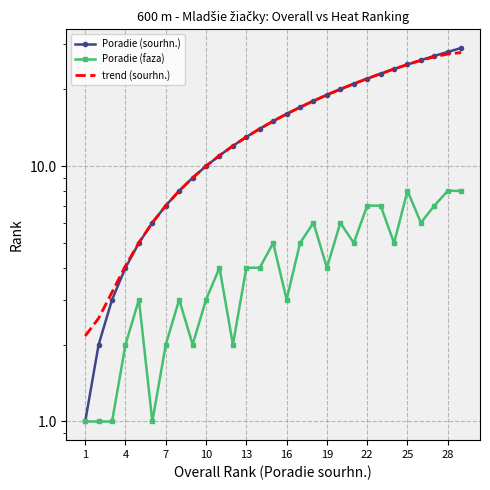

Which series has the largest range (max minus min)?

Poradie (sourhn.)